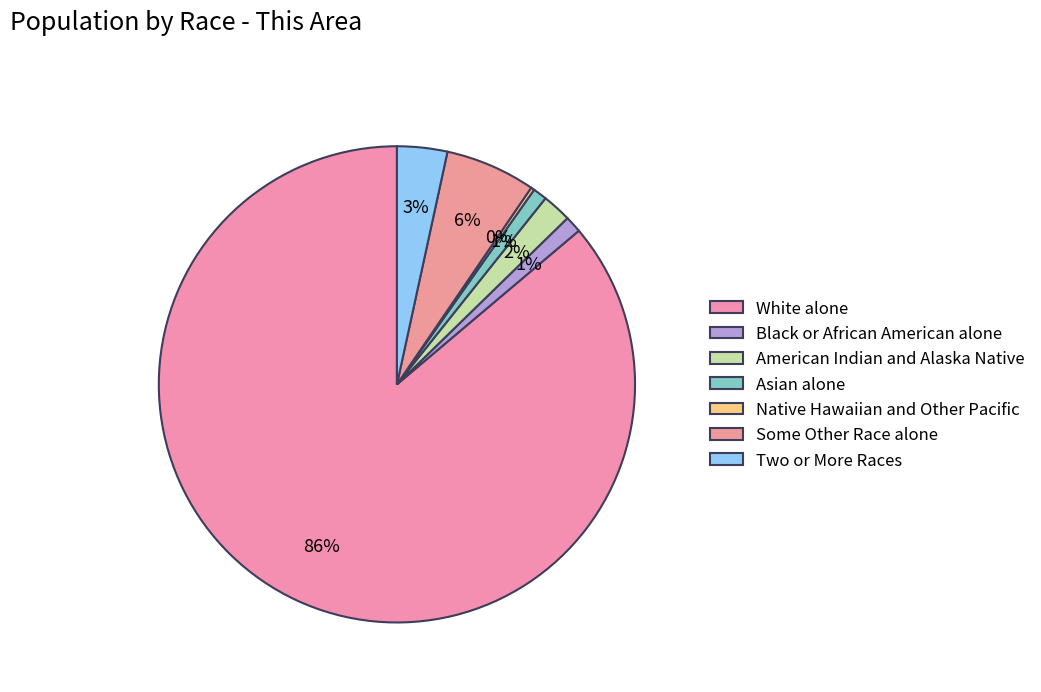

What is the largest slice in the pie chart?

White alone